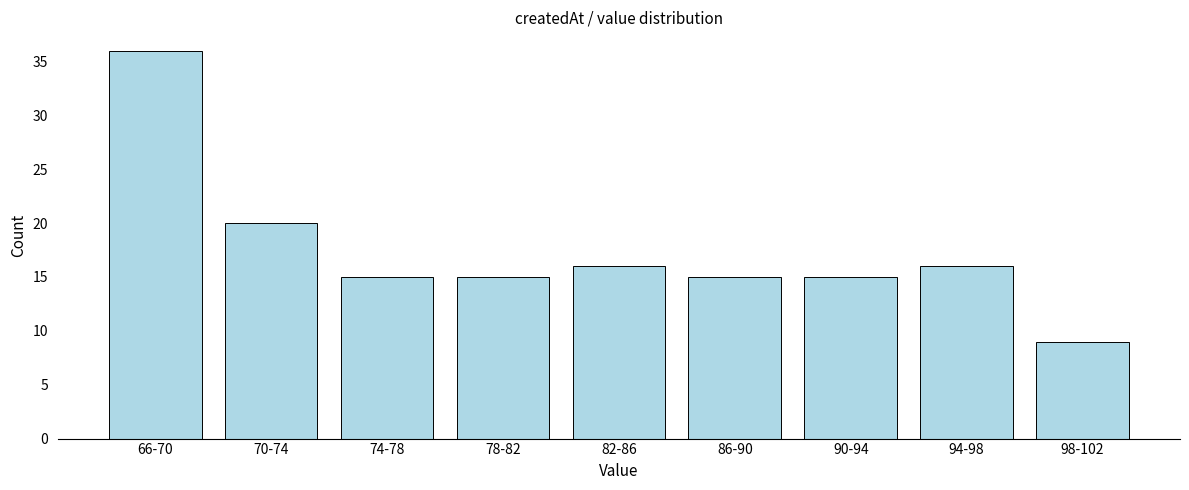

Reading right to left, transcribe all the data shown in this chart.

98-102=9	94-98=16	90-94=15	86-90=15	82-86=16	78-82=15	74-78=15	70-74=20	66-70=36